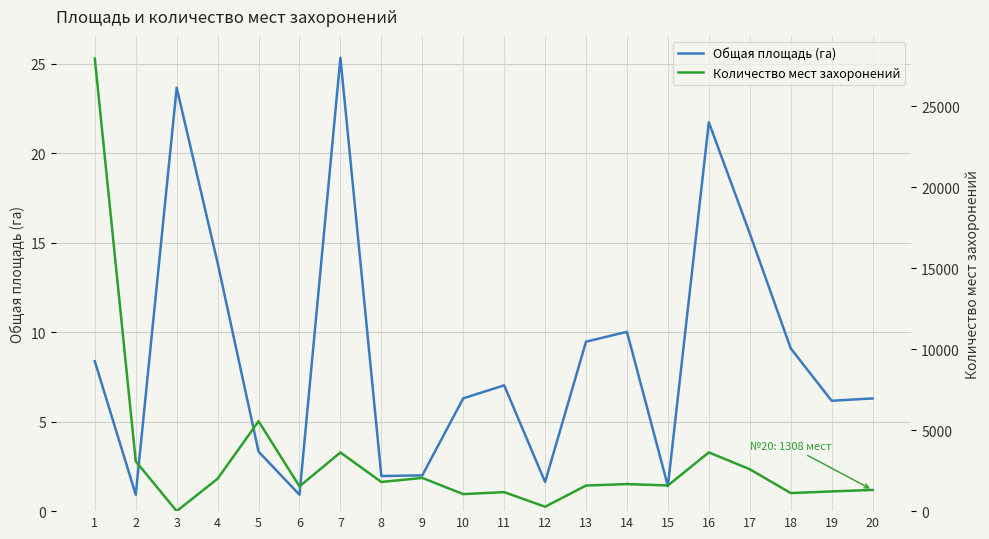

What is the difference between the maximum and minimum values in the Общая площадь (га) series?

24.4